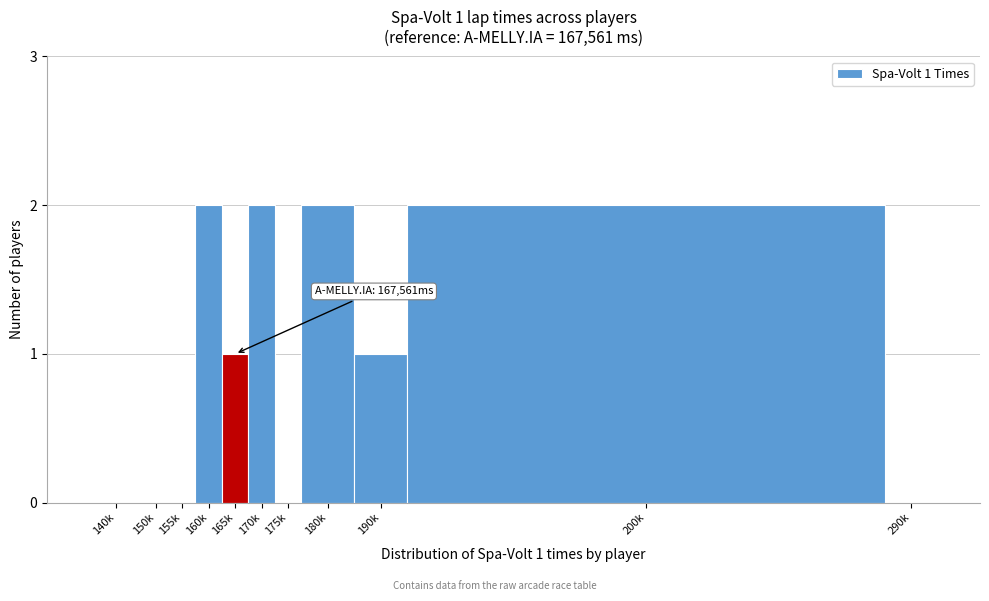

Reading left to right, extract all data points from this chart.

140k=0	150k=0	155k=0	160k=2	165k=1	170k=2	175k=0	180k=2	190k=1	200k=2	290k=0